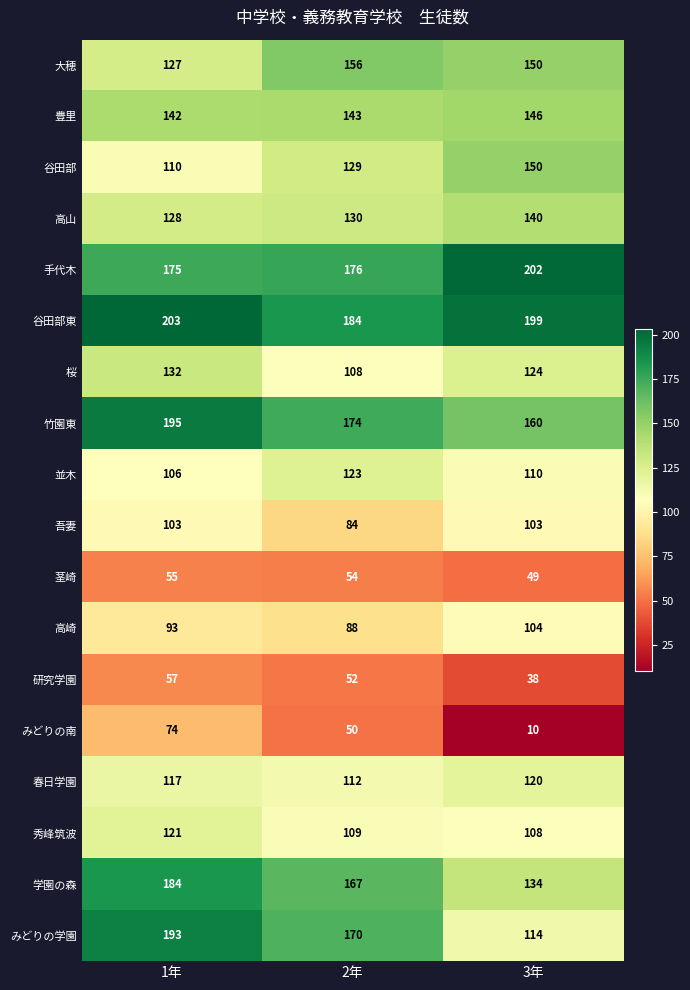

At which category is the sum across all series the highest?

1年